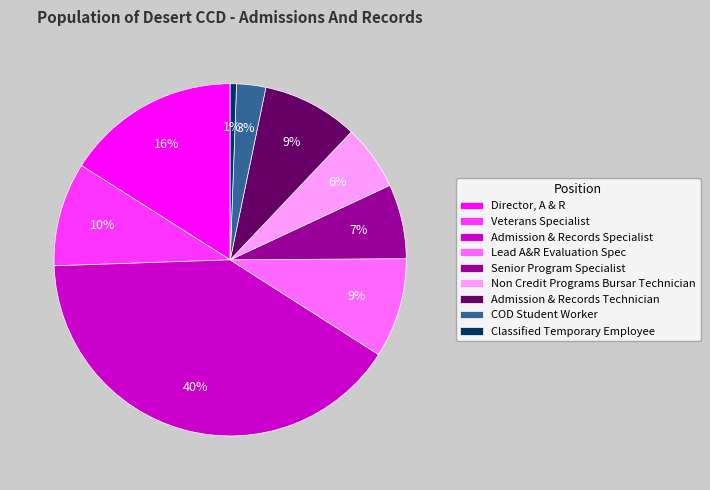

Is the sum of Classified Temporary Employee and Senior Program Specialist greater than half?

No